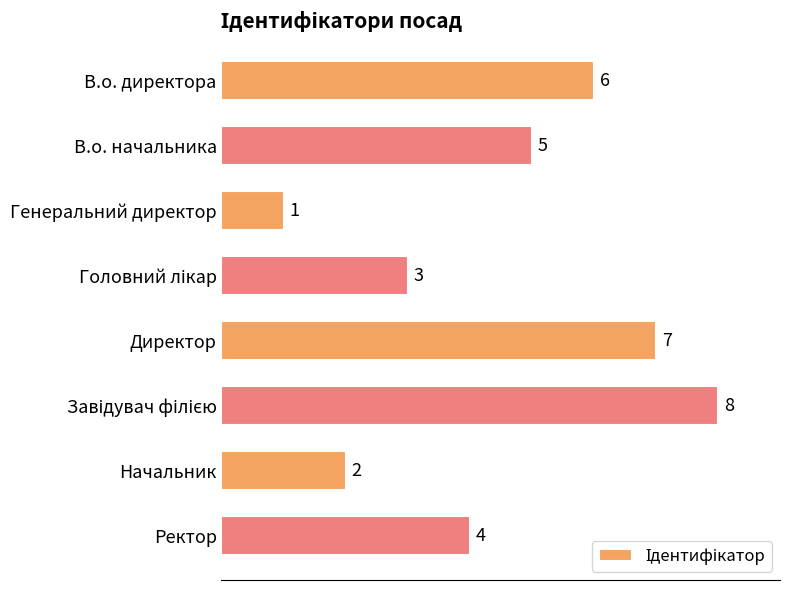

Is it true that the value at В.о. директора is 9?

False